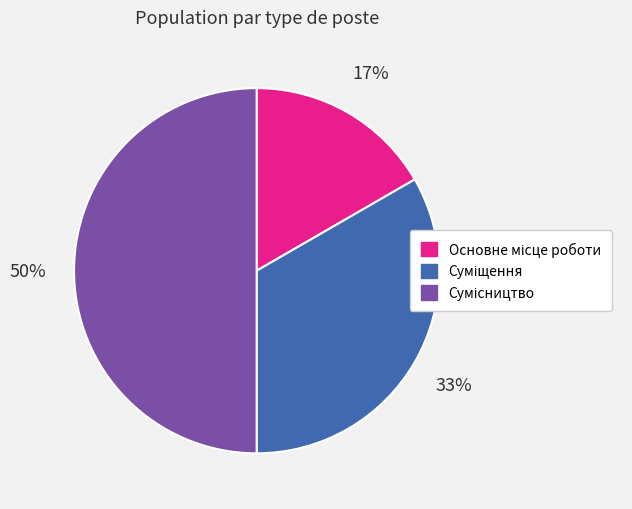

Count the number of slices in the pie.

3